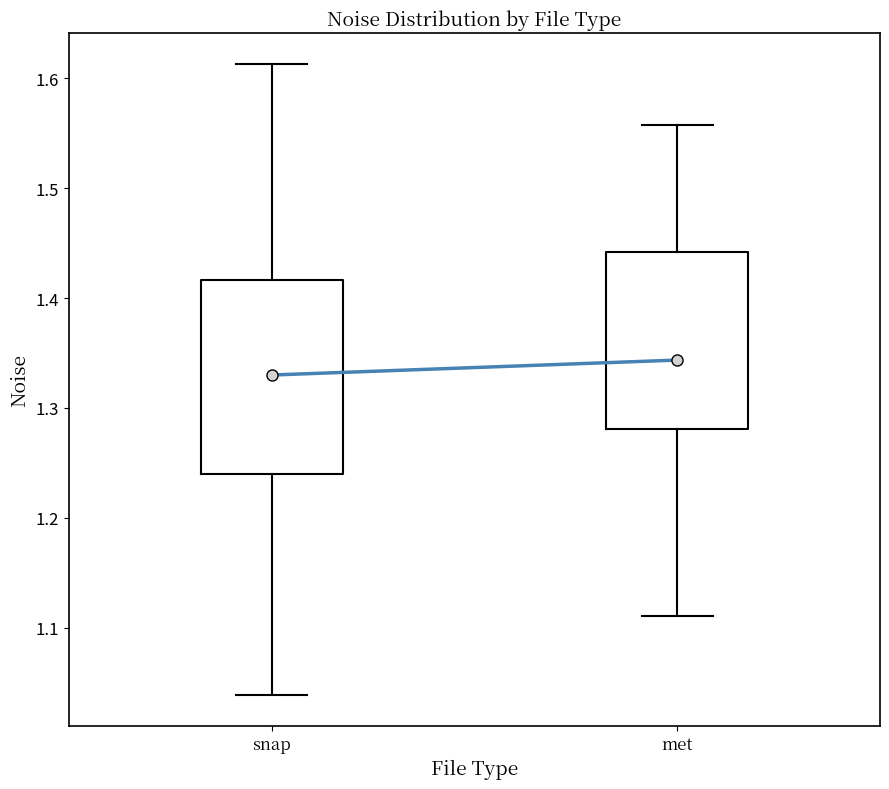

Reading left to right, read every box against the y-axis: the position of its median line, the range the box covers, and the ends of its whiskers. The values are not printed on the chart, so give them approximately, as read against the axis.

snap: median 1.33, box 1.24 to 1.42, whiskers 1.04 to 1.61
met: median 1.34, box 1.28 to 1.44, whiskers 1.11 to 1.56